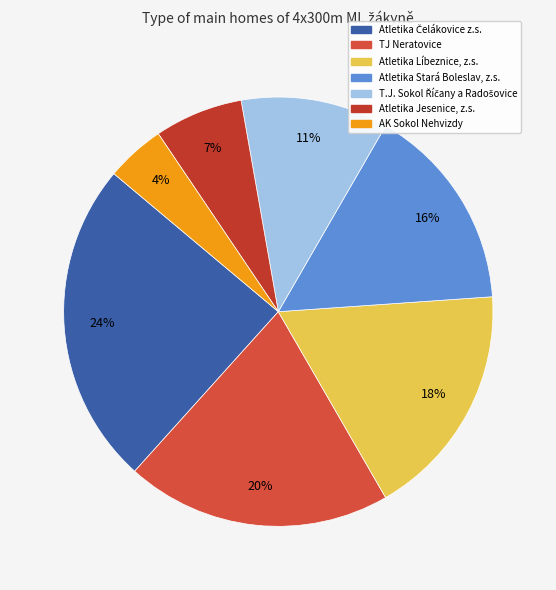

Combined, what portion of the pie is AK Sokol Nehvizdy and Atletika Stará Boleslav, z.s.?

20.0%